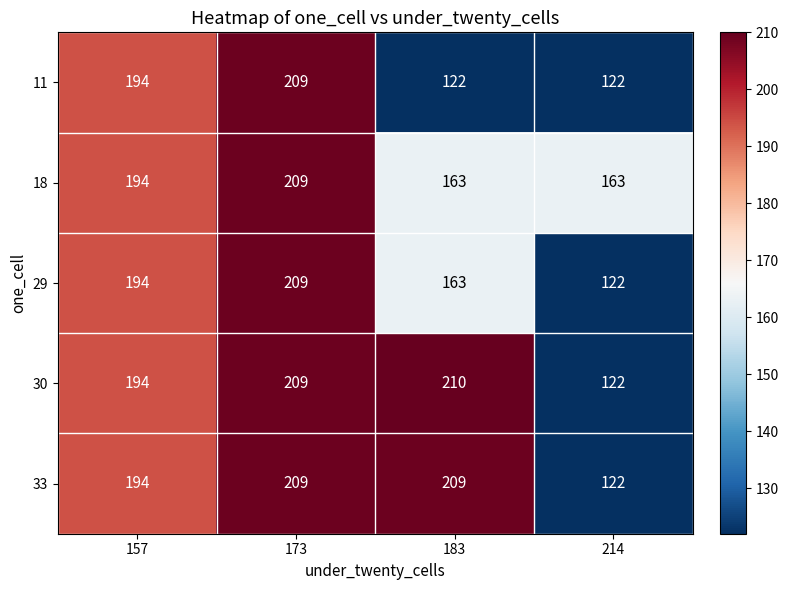

Which category has the lowest value in the 33 series?

214